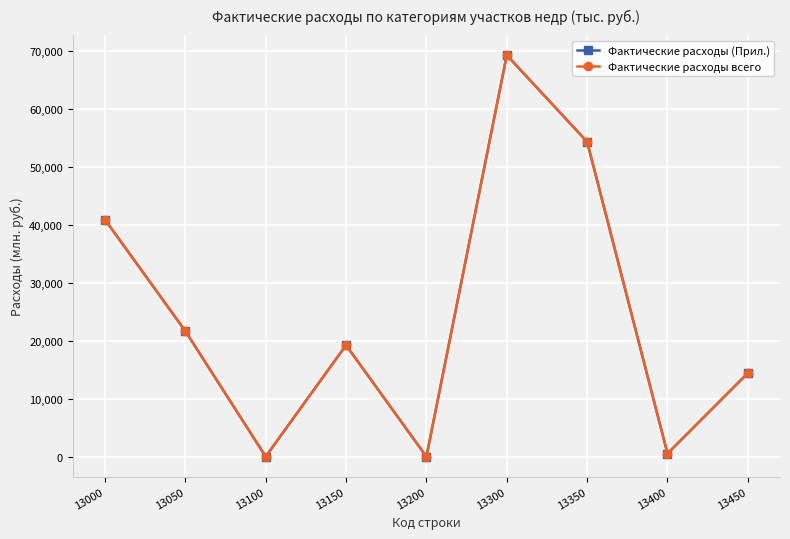

At which label does Фактические расходы (Прил.) reach its minimum?

13200